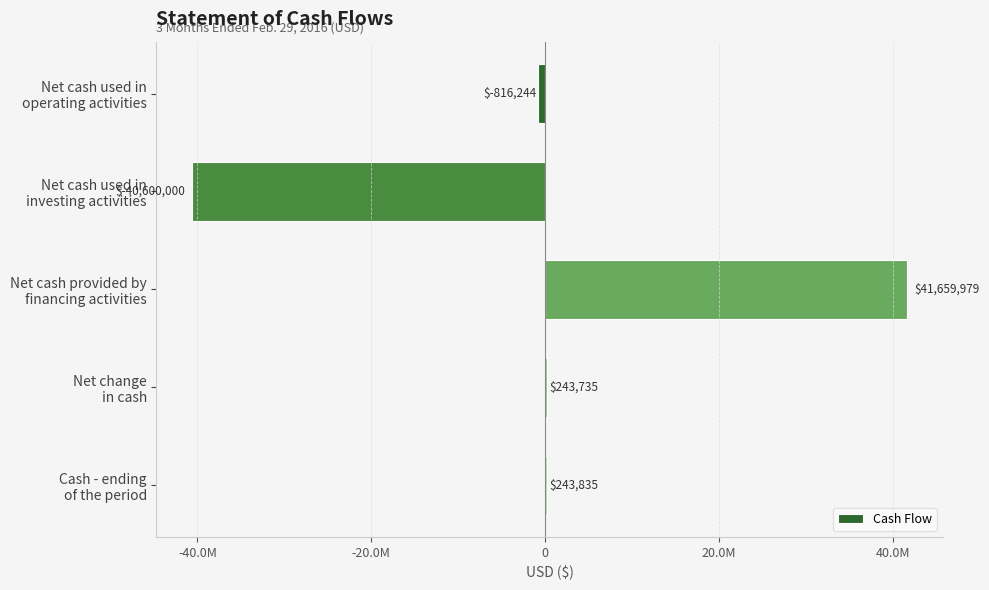

Are the bars horizontal?

Yes